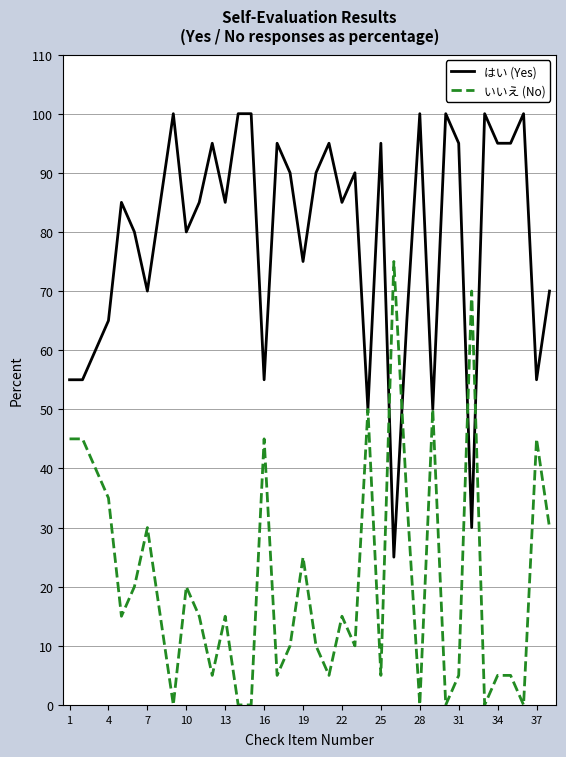

Which series ends up on top after the final intersection of いいえ (No) and はい (Yes)?

はい (Yes)